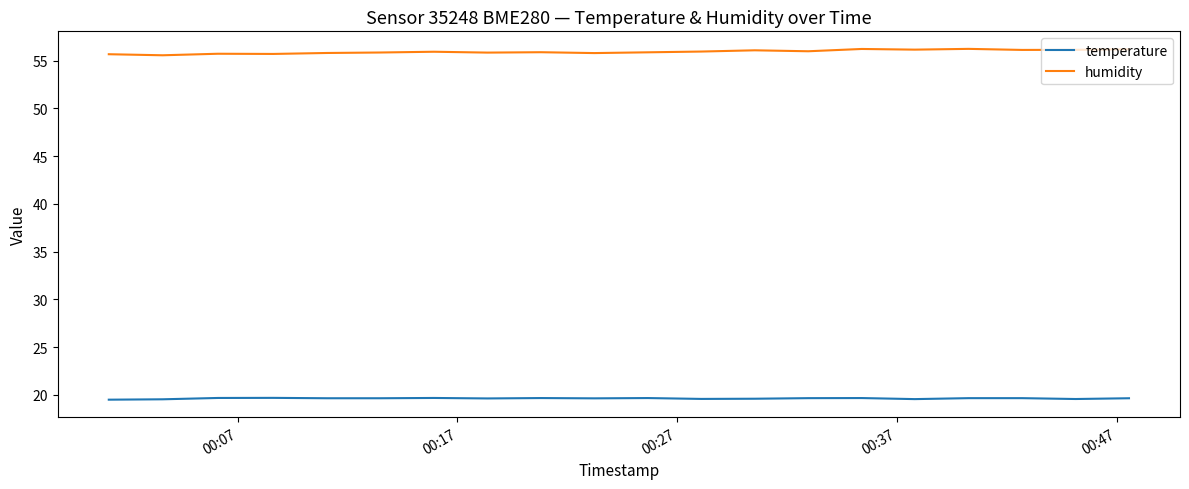

List the series in order of their overall mean, lowest first.

temperature, humidity